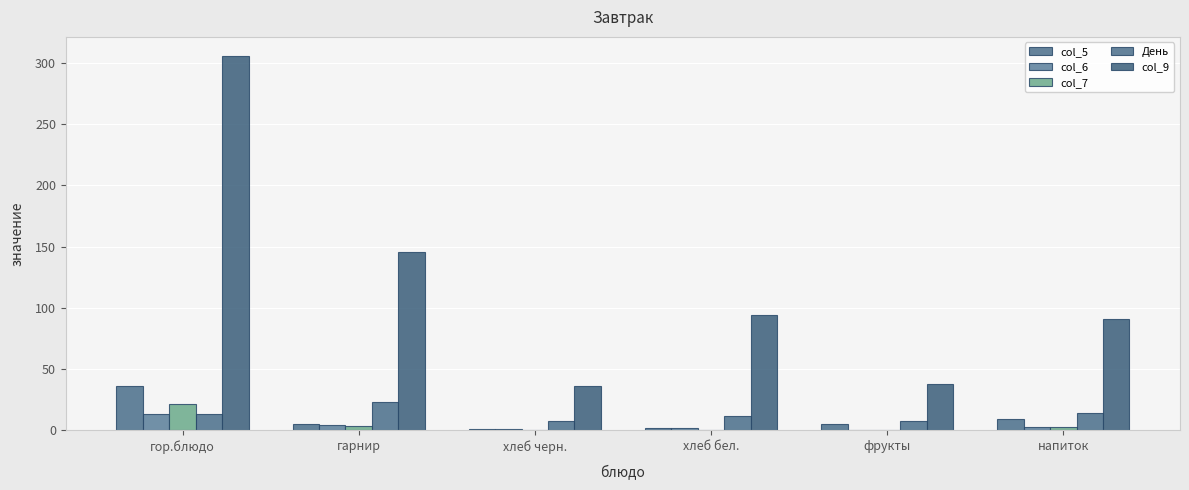

How many groups of bars are there?

6